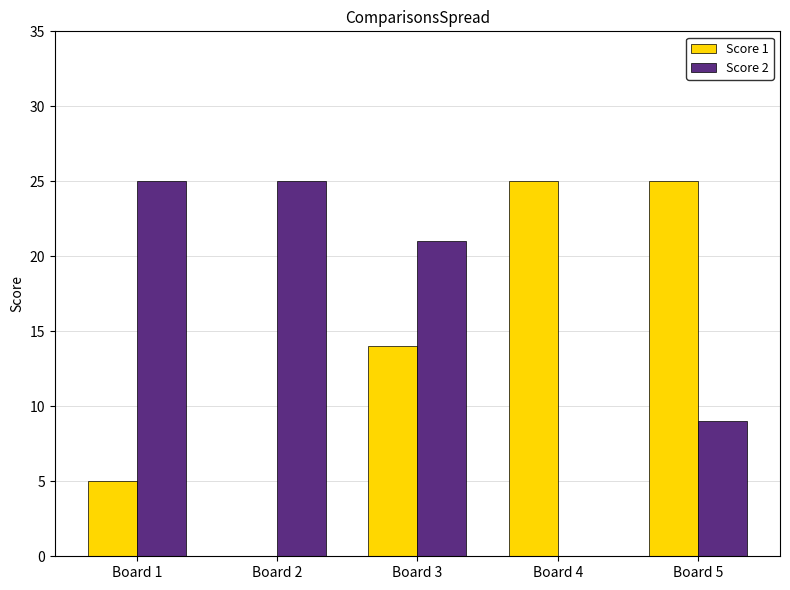

Are the bars horizontal?

No